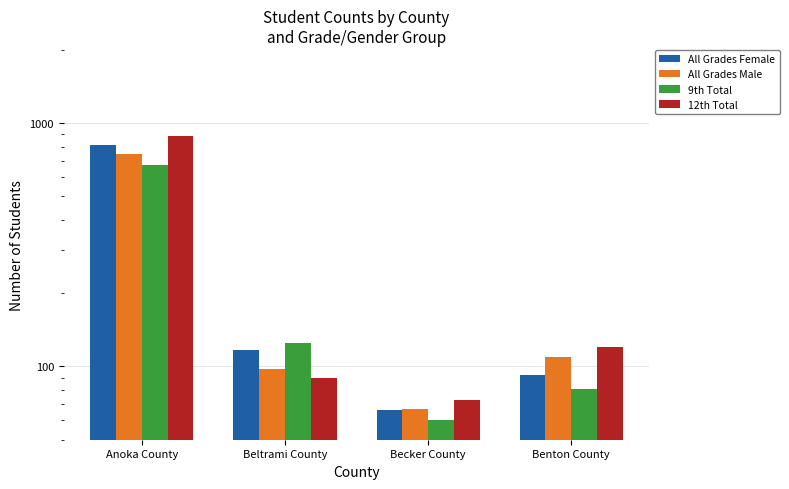

What is the spread (max minus min) of values at Anoka County?

217